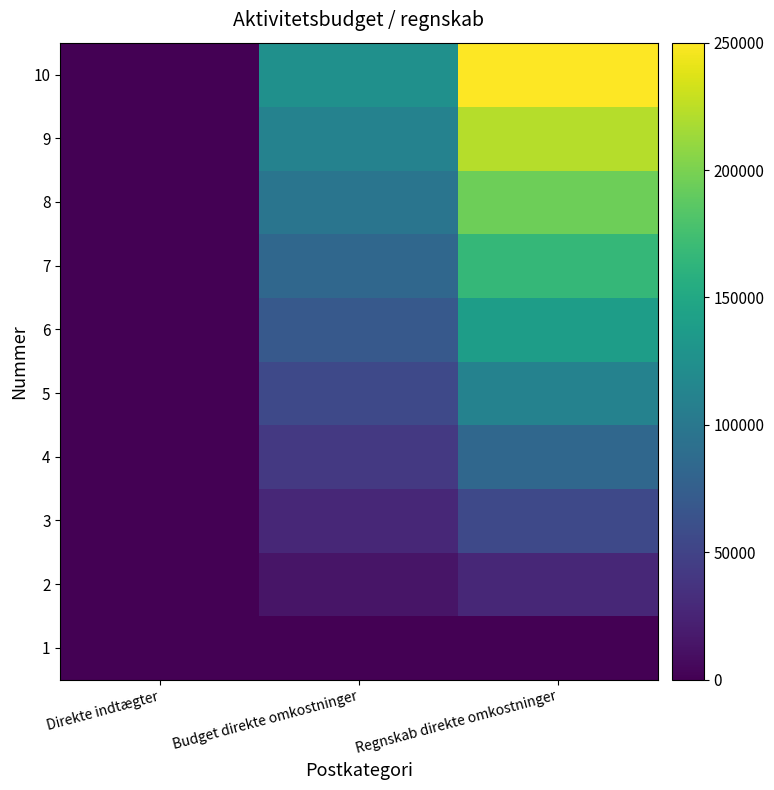

Rank the series at Regnskab direkte omkostninger from lowest to highest value.

1, 2, 3, 4, 5, 6, 7, 8, 9, 10